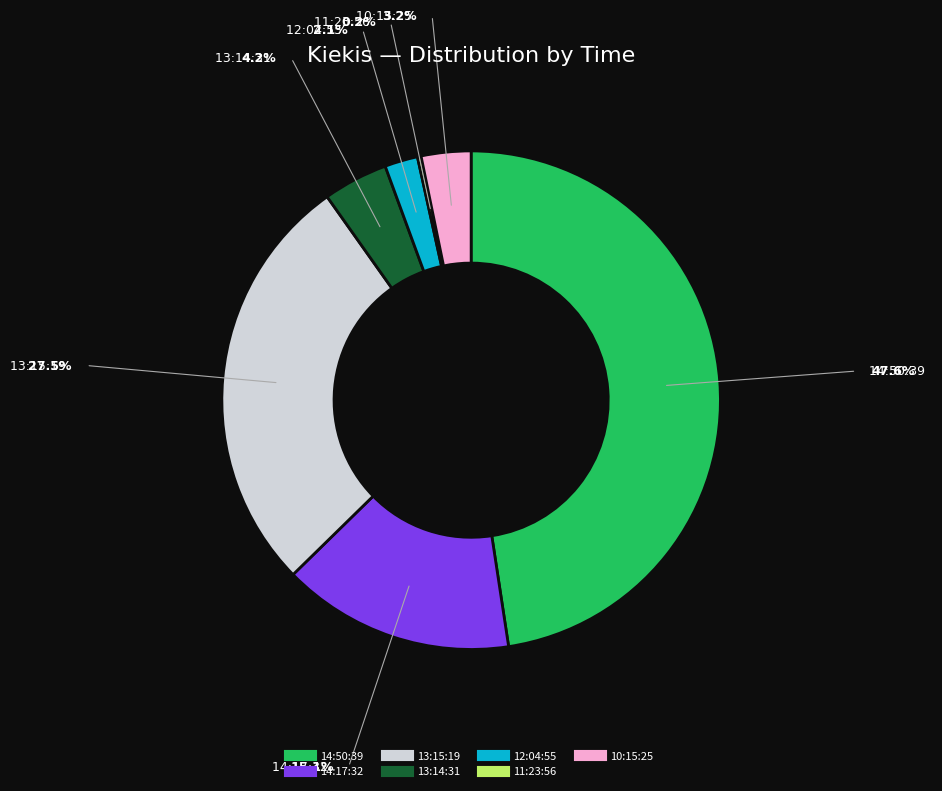

Approximately how many times larger is the value at 13:14:31 compared to 12:04:55?

2.0